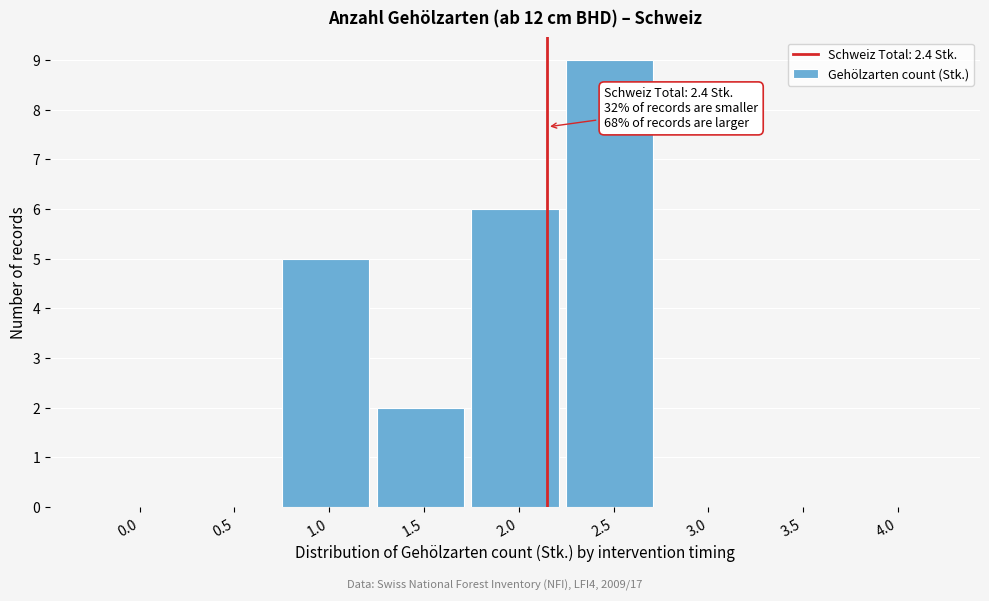

Reading left to right, transcribe all the data shown in this chart.

0.0=0	0.5=0	1.0=5	1.5=2	2.0=6	2.5=9	3.0=0	3.5=0	4.0=0